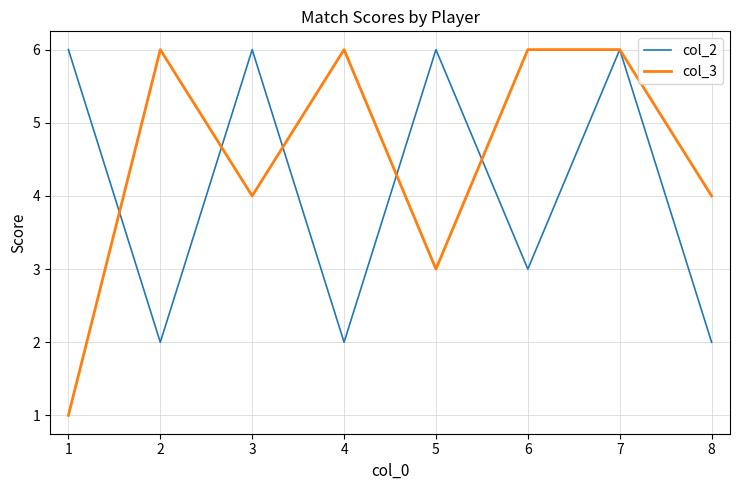

At which label does col_3 reach its minimum?

1